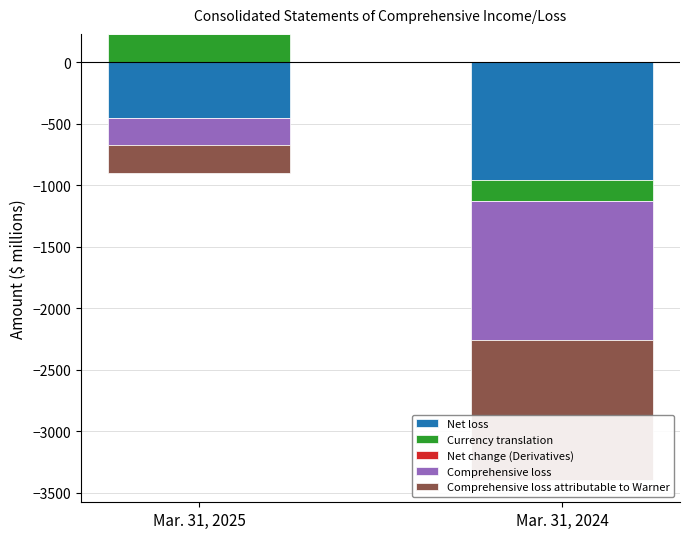

What is the sum of all Net loss values?

-1404